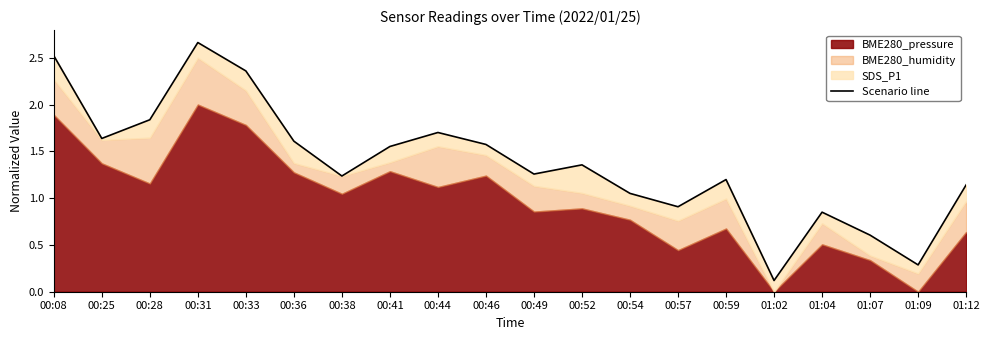

Where is the first local minimum?

00:25